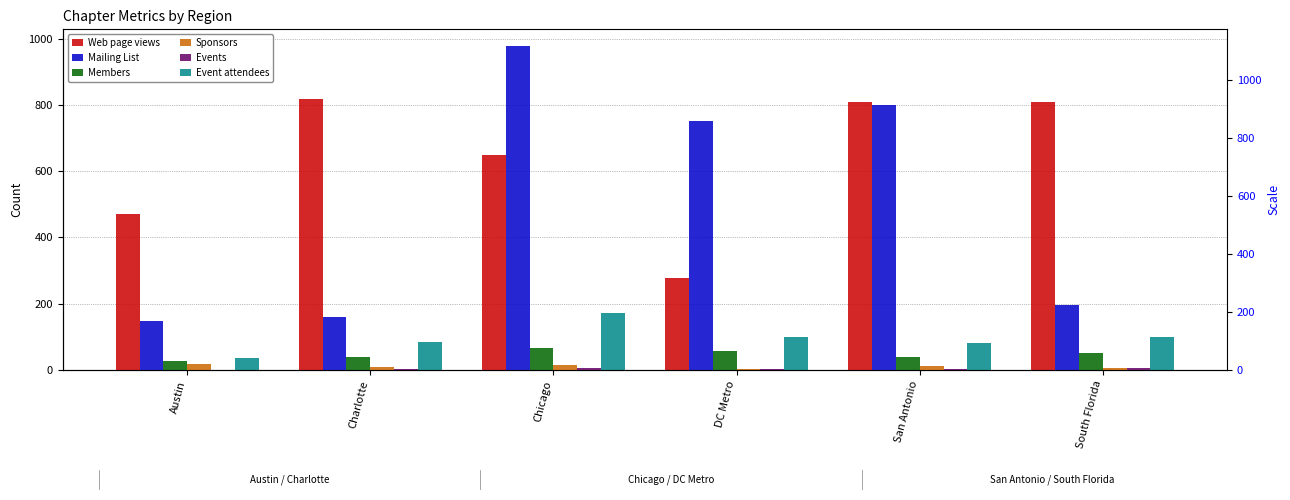

Reading left to right, transcribe all the data shown in this chart.

Web page views: Austin=471	Charlotte=817	Chicago=648	DC Metro=277	San Antonio=809	South Florida=809
Mailing List: Austin=148	Charlotte=160	Chicago=979	DC Metro=752	San Antonio=800	South Florida=195
Members: Austin=26	Charlotte=39	Chicago=66	DC Metro=57	San Antonio=38	South Florida=52
Sponsors: Austin=17	Charlotte=8	Chicago=14	DC Metro=4	San Antonio=13	South Florida=7
Events: Austin=1	Charlotte=3	Chicago=7	DC Metro=2	San Antonio=2	South Florida=6
Event attendees: Austin=36	Charlotte=84	Chicago=172	DC Metro=100	San Antonio=83	South Florida=100